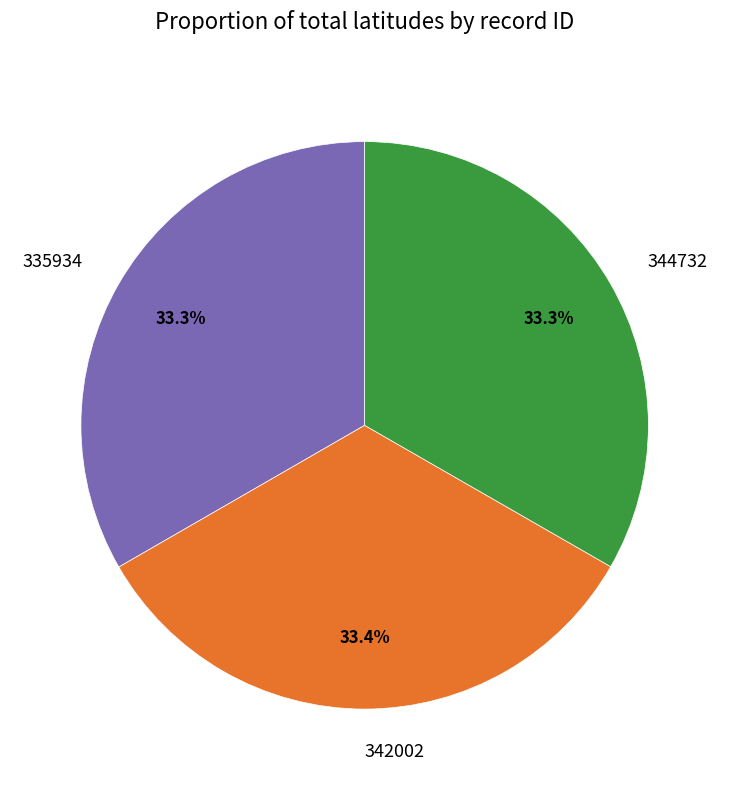

Is it true that 342002 is 33% of the pie?

True